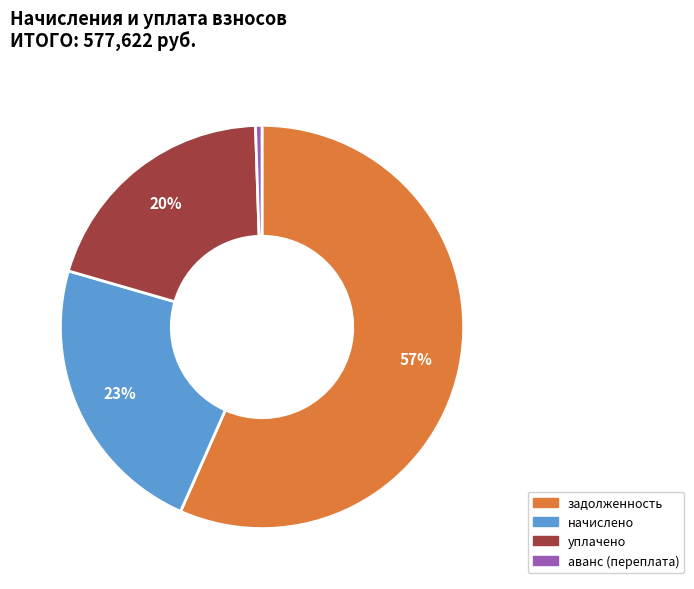

Rank the categories by value from highest to lowest.

задолженность, начислено, уплачено, аванс (переплата)